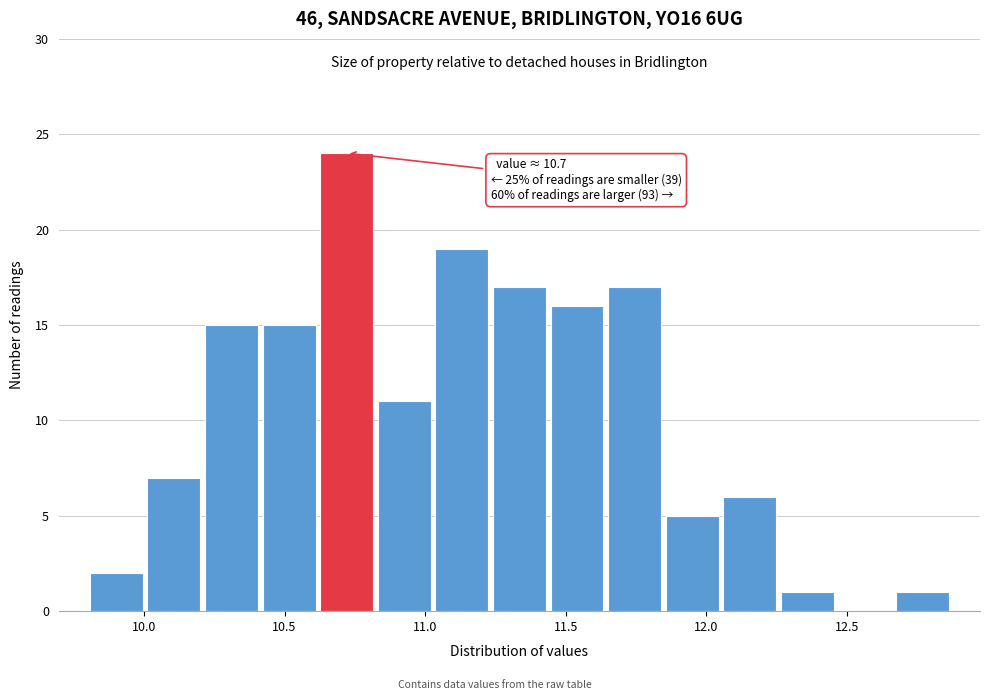

Over which range of the x-axis is the bar tallest?

10.60 to 10.80